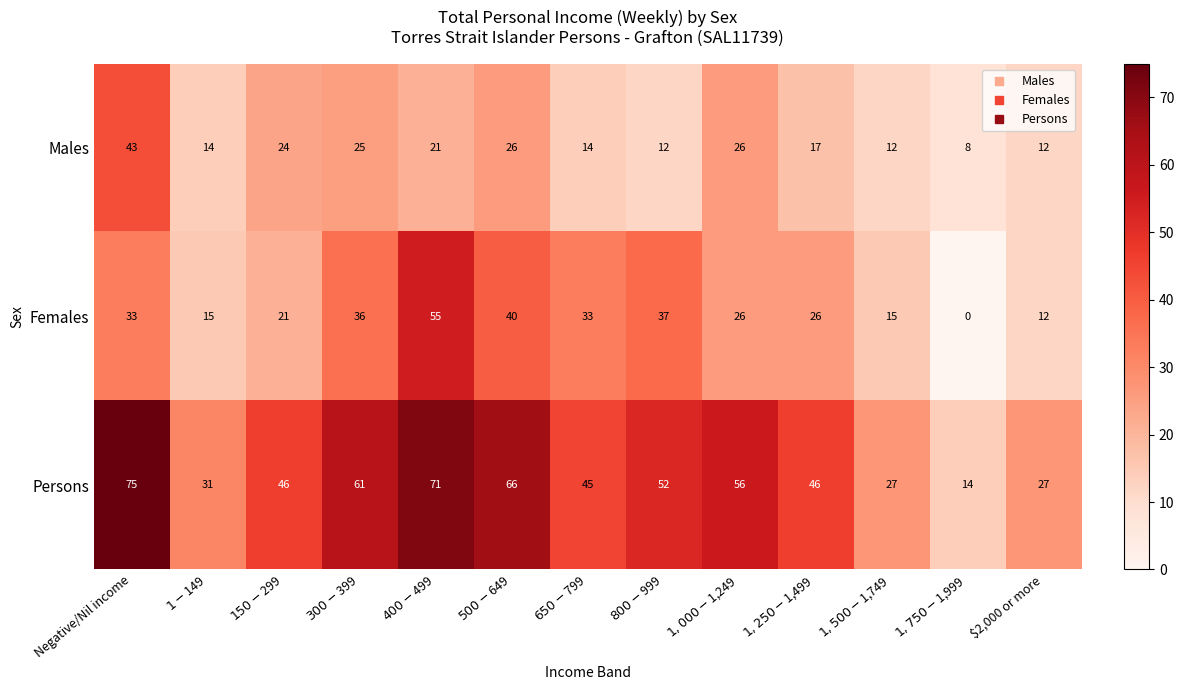

What is the maximum value shown in the chart?

75